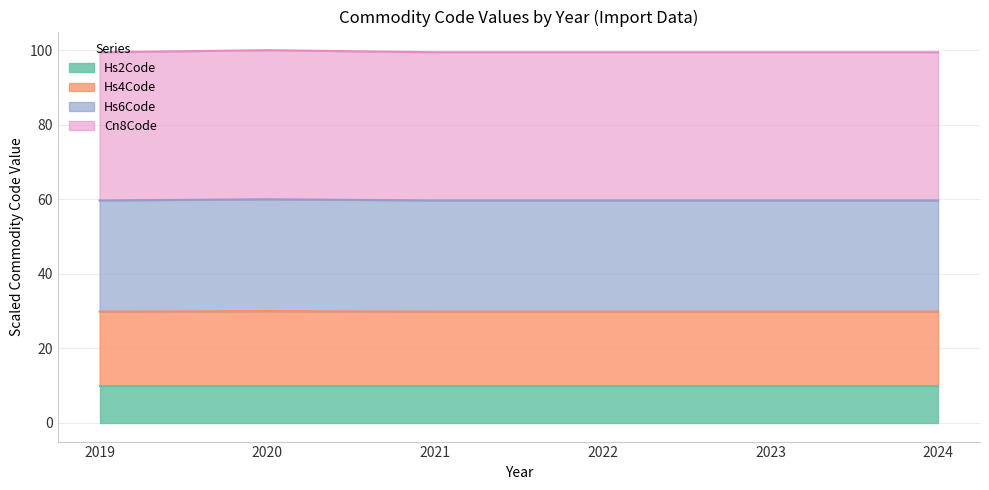

Read the Hs6Code value at 2022.

59.7